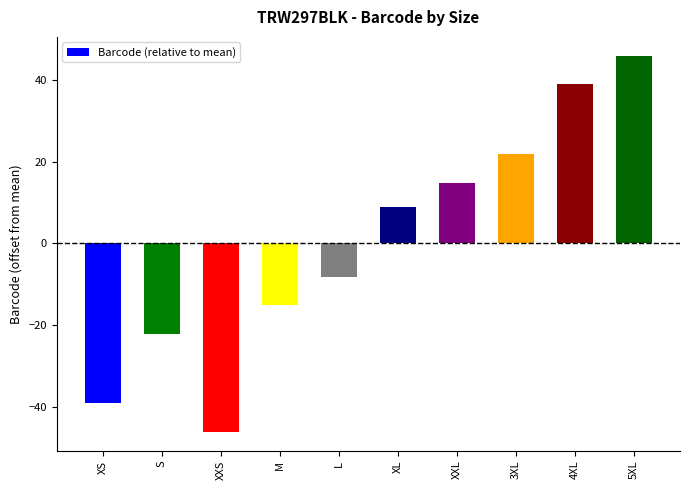

What is the value of the 10th bar from the left?

45.9